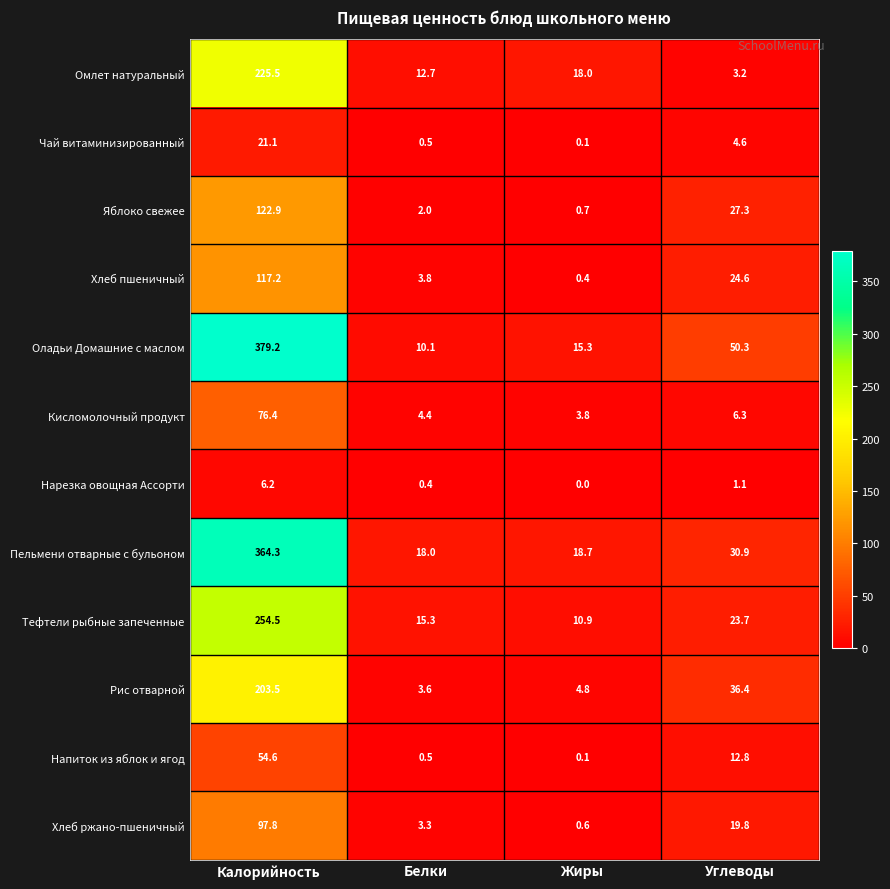

What is the sum of all Напиток из яблок и ягод values?

68.0